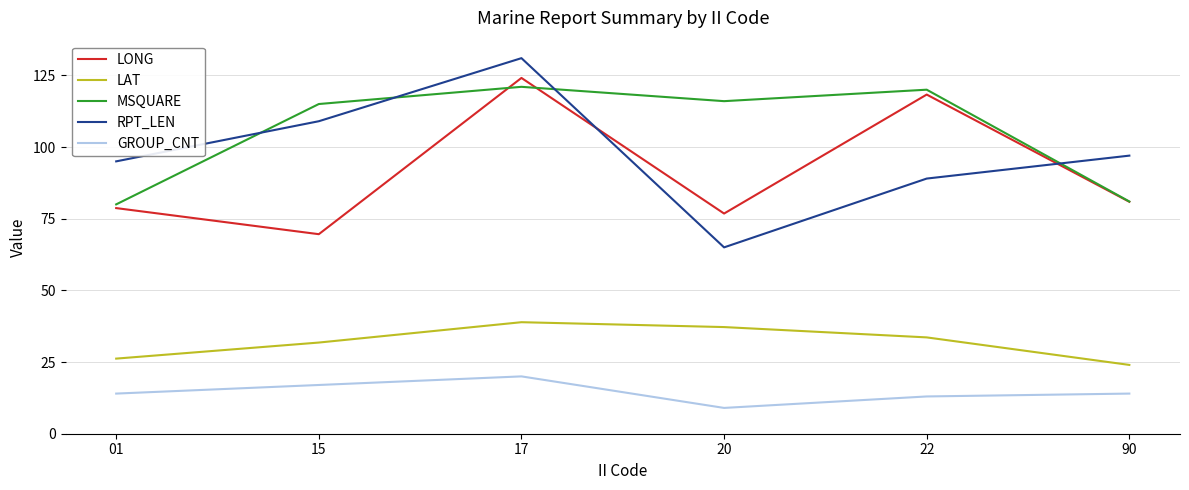

Reading left to right, extract all data points from this chart.

LONG: 01=78.7	15=69.6	17=124.1	20=76.8	22=118.3	90=80.9
LAT: 01=26.2	15=31.8	17=38.9	20=37.2	22=33.6	90=24.0
MSQUARE: 01=80.0	15=115.0	17=121.0	20=116.0	22=120.0	90=81.0
RPT_LEN: 01=95.0	15=109.0	17=131.0	20=65.0	22=89.0	90=97.0
GROUP_CNT: 01=14.0	15=17.0	17=20.0	20=9.0	22=13.0	90=14.0